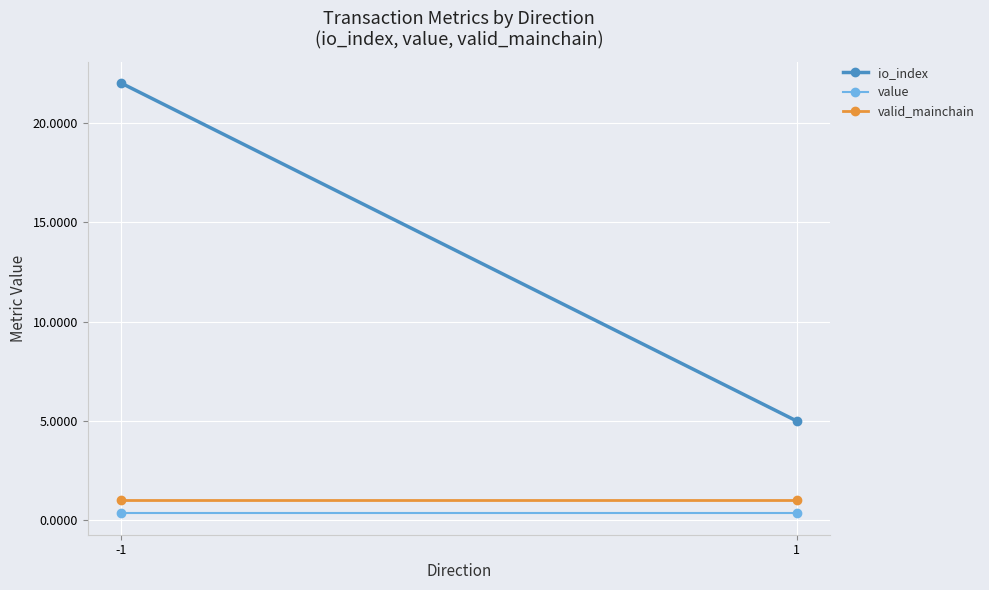

Reading right to left, extract all data points from this chart.

io_index: 5.0	22.0
value: 0.4	0.4
valid_mainchain: 1.0	1.0